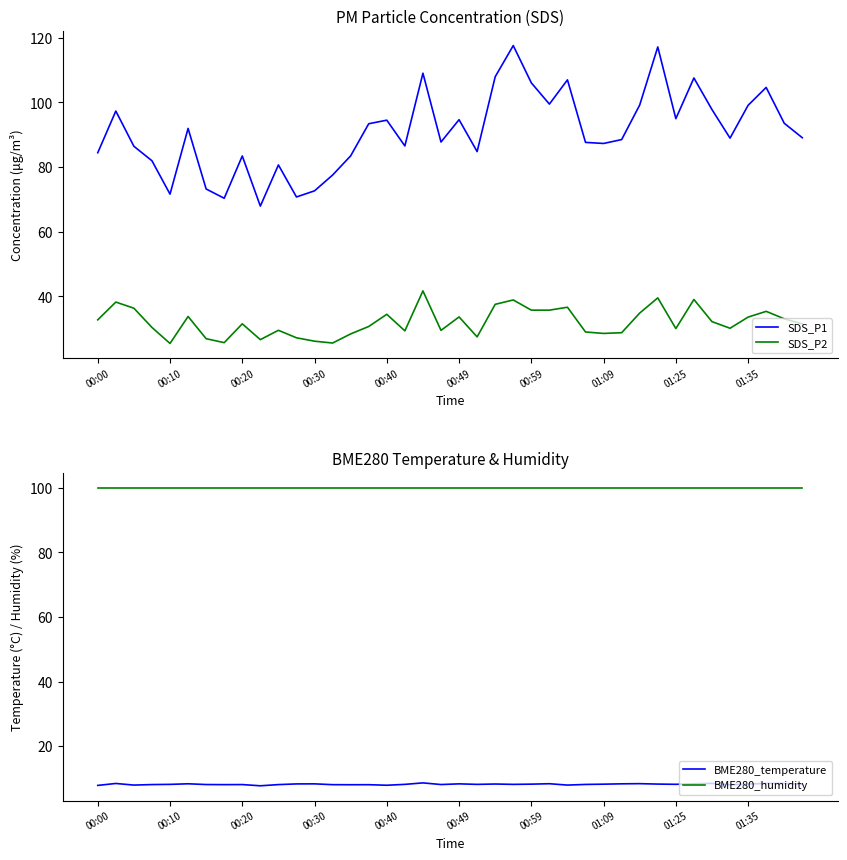

How many lines are shown in the chart?

4